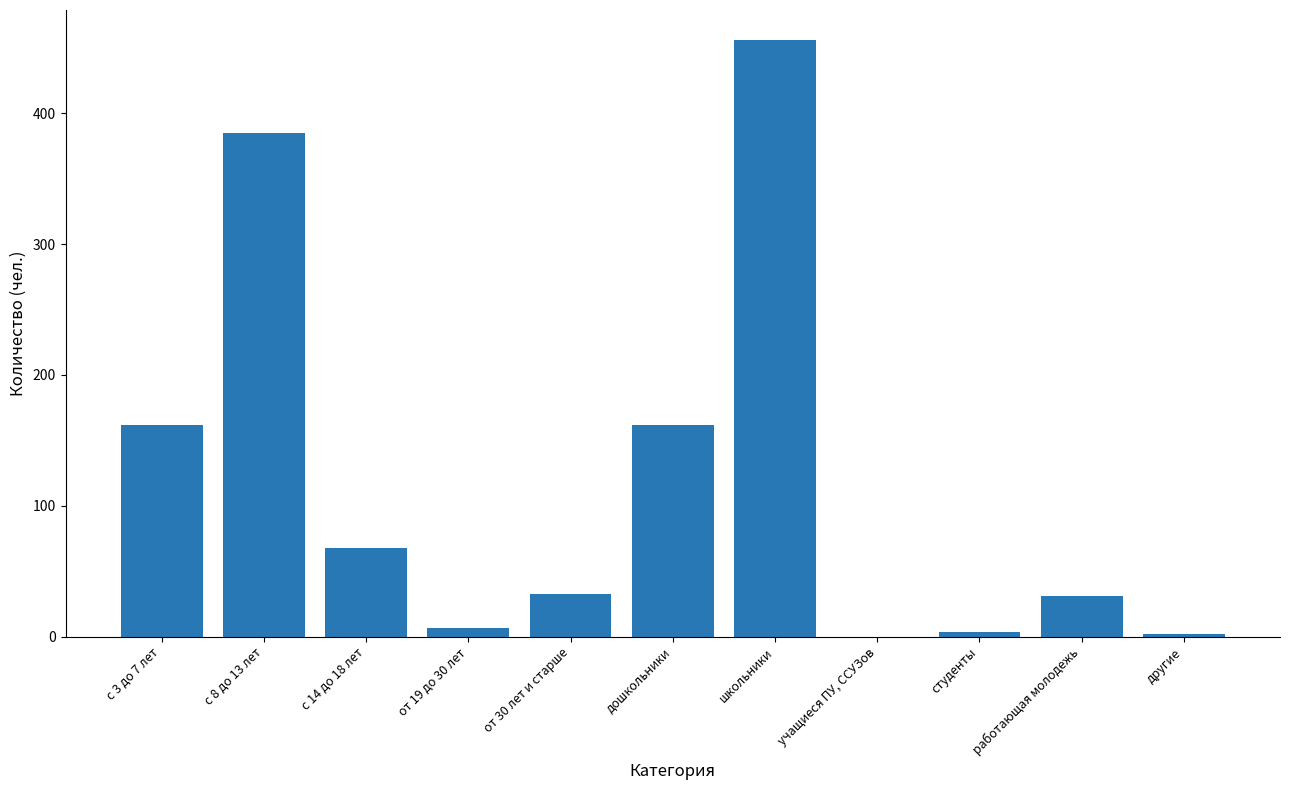

Reading left to right, transcribe all the data shown in this chart.

с 3 до 7 лет=162	с 8 до 13 лет=385	с 14 до 18 лет=68	от 19 до 30 лет=7	от 30 лет и старше=33	дошкольники=162	школьники=456	учащиеся ПУ, ССУЗов=0	студенты=4	работающая молодежь=31	другие=2